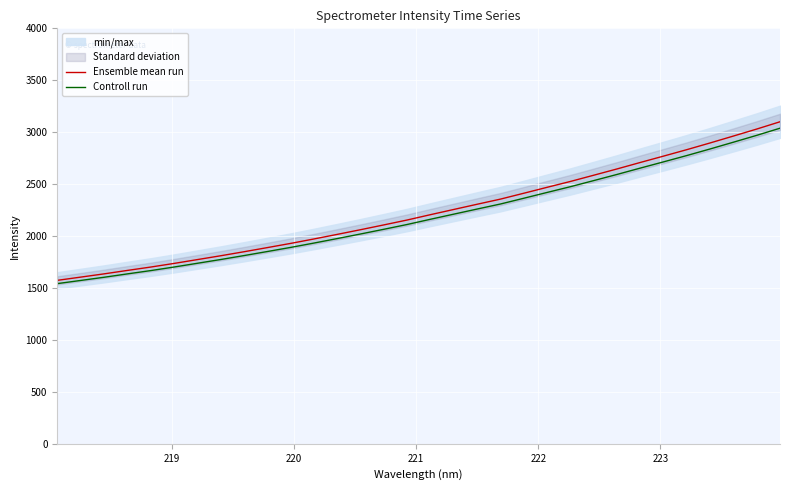

Which series has the largest total across all categories?

Ensemble mean run